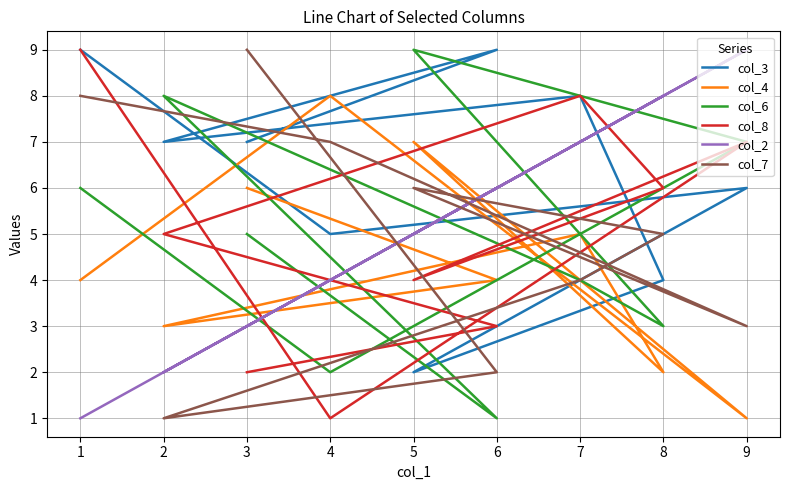

How many data points in col_6 are above 5?

4